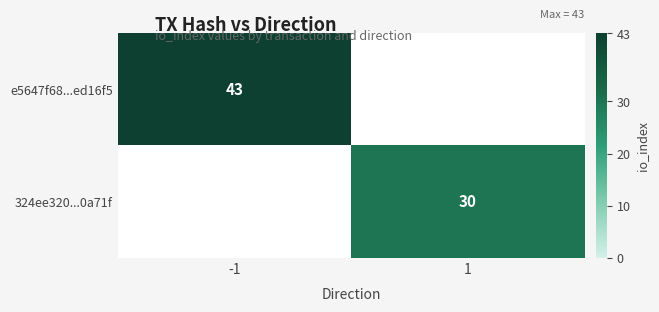

At how many categories does at least one series exceed 42?

1